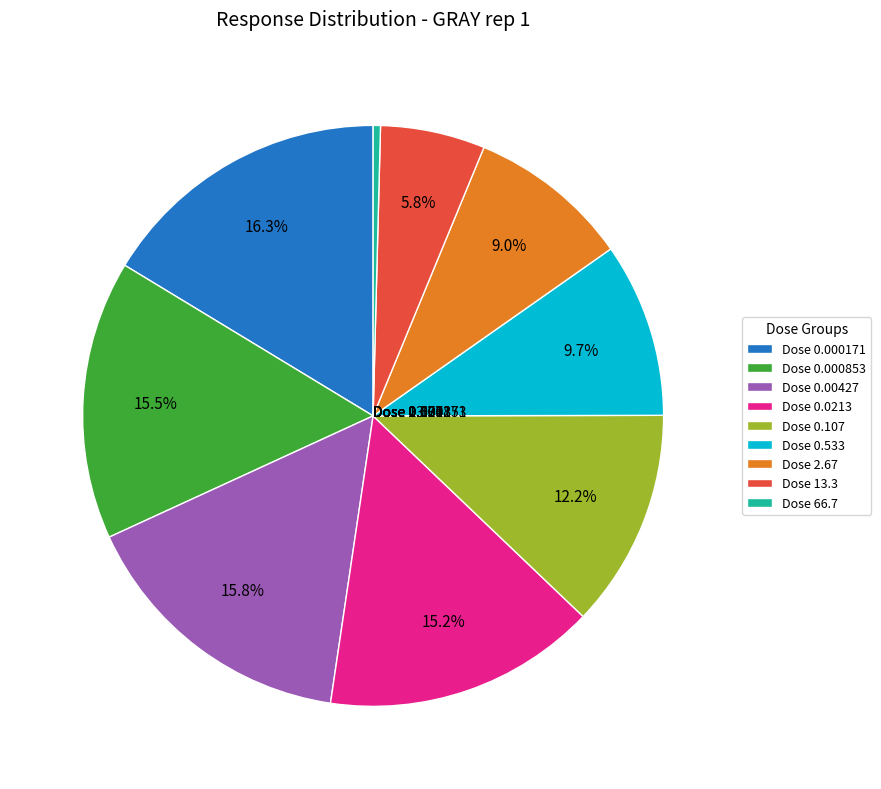

How many slices are in this pie chart?

9